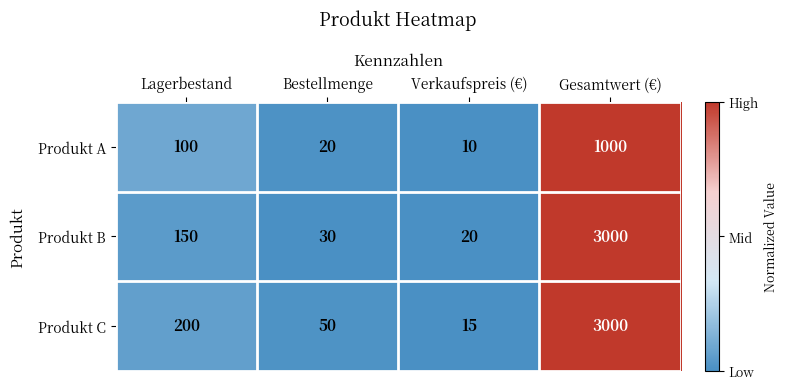

The value of Produkt C at Lagerbestand is 200. True or false?

True